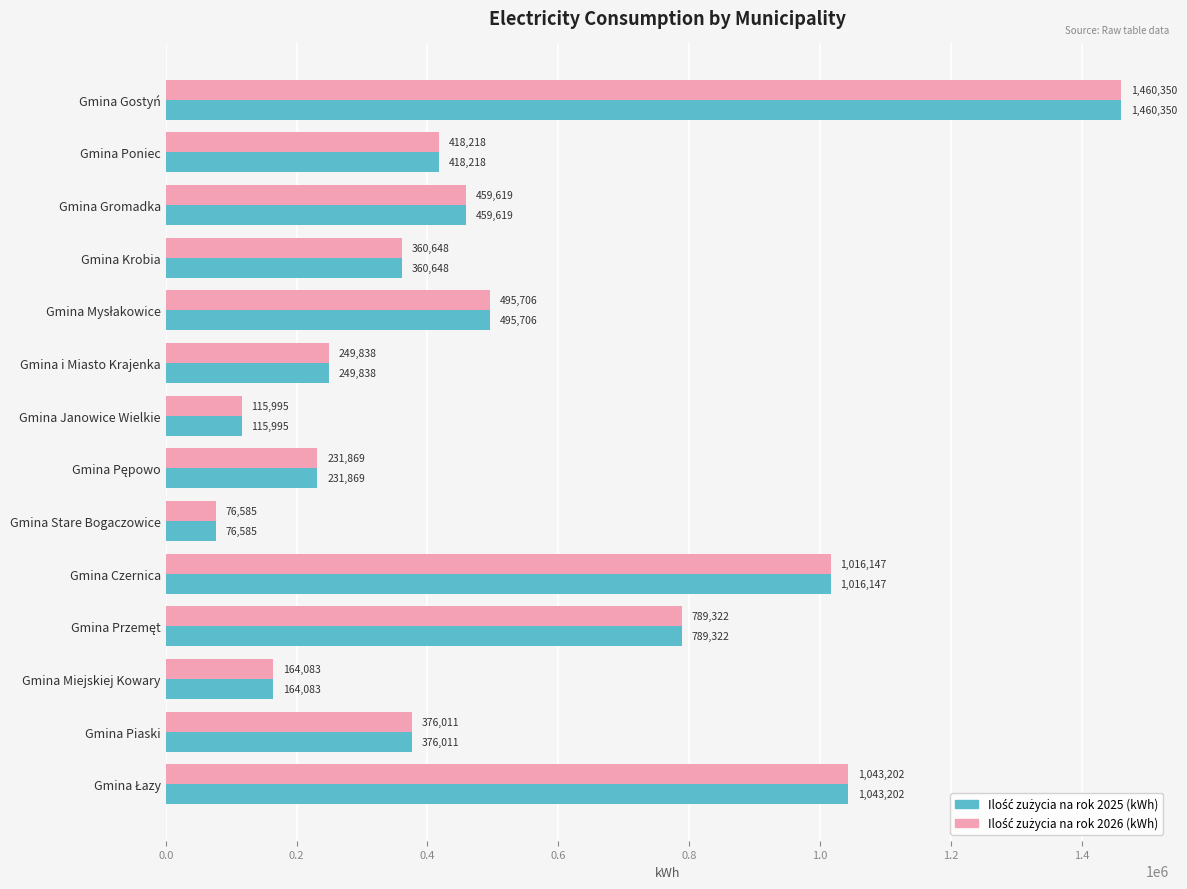

What is the minimum value shown in the chart?

76585